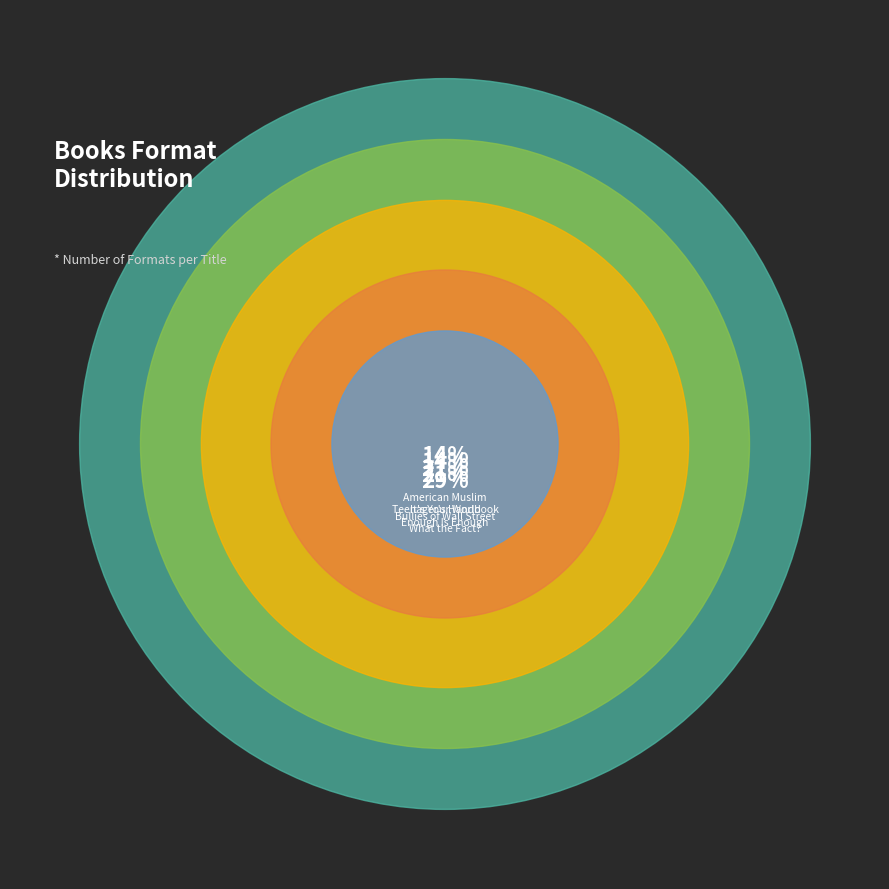

Do American Muslim
Teenager's Handbook and Bullies of Wall Street together represent more than half of the pie?

No